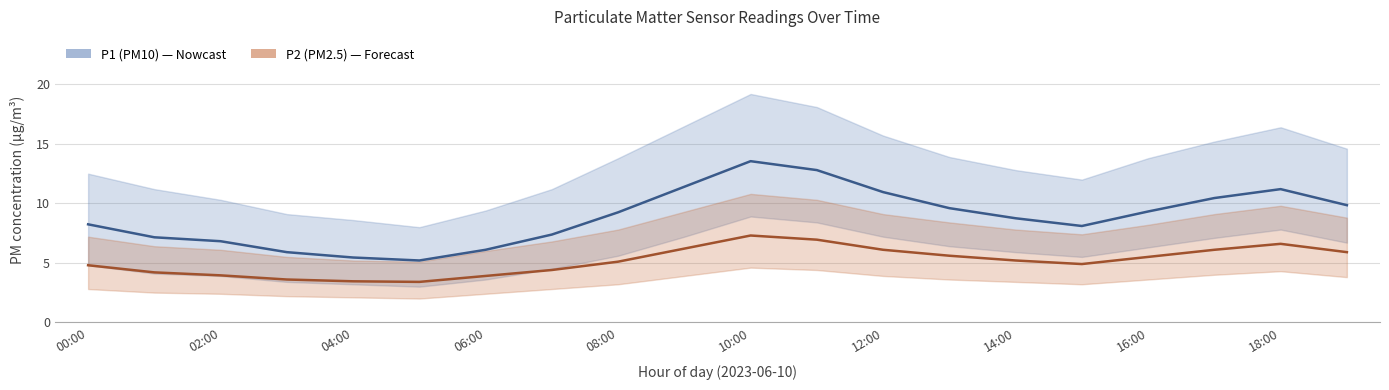

What is the label of the 1st point from the left?

00:00